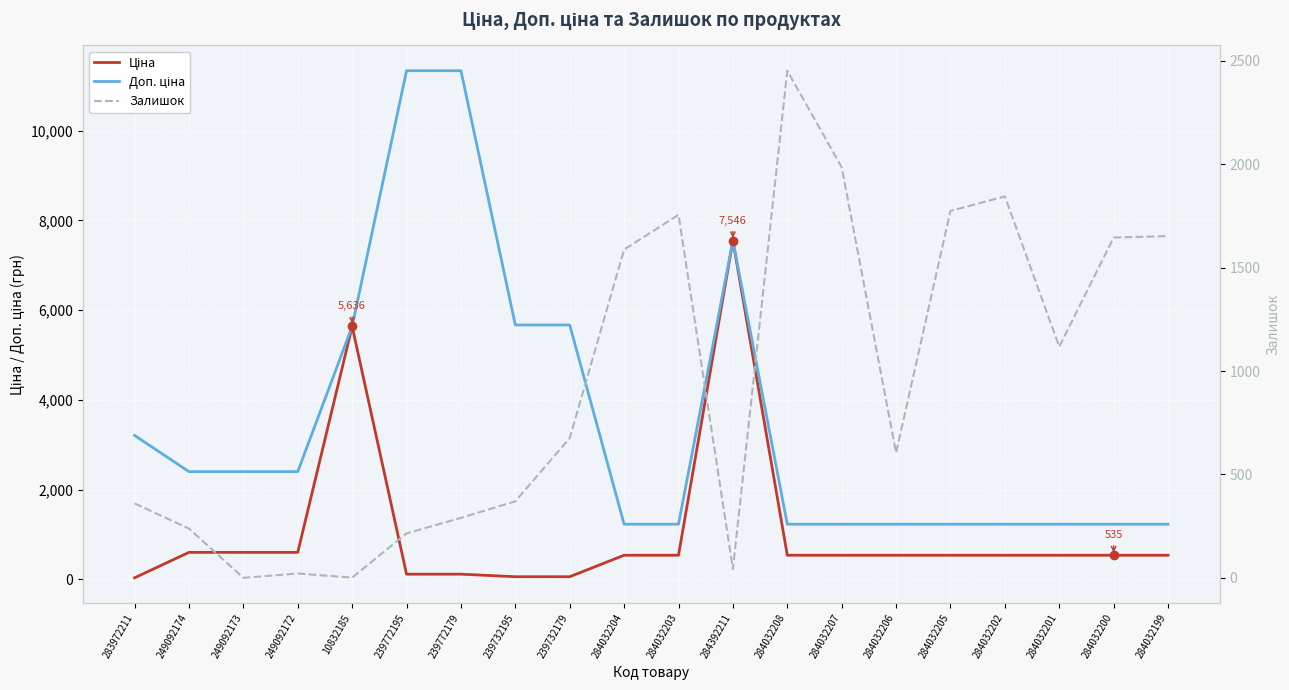

True or false: Ціна has a value of 535.4 at 284032200.

True